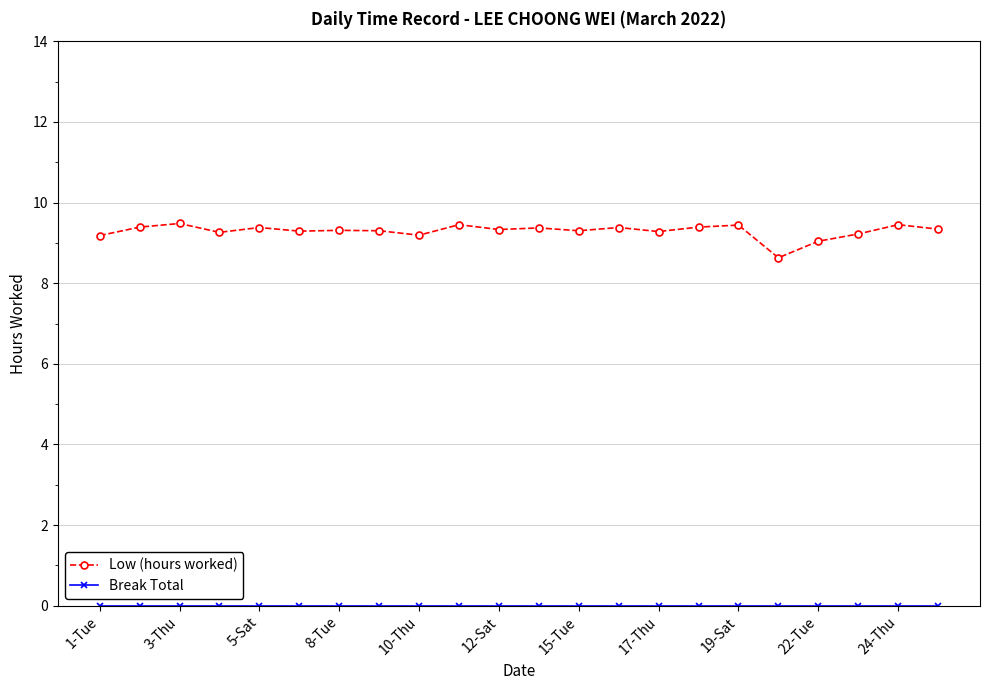

Does the chart display data point markers on the line(s)?

Yes